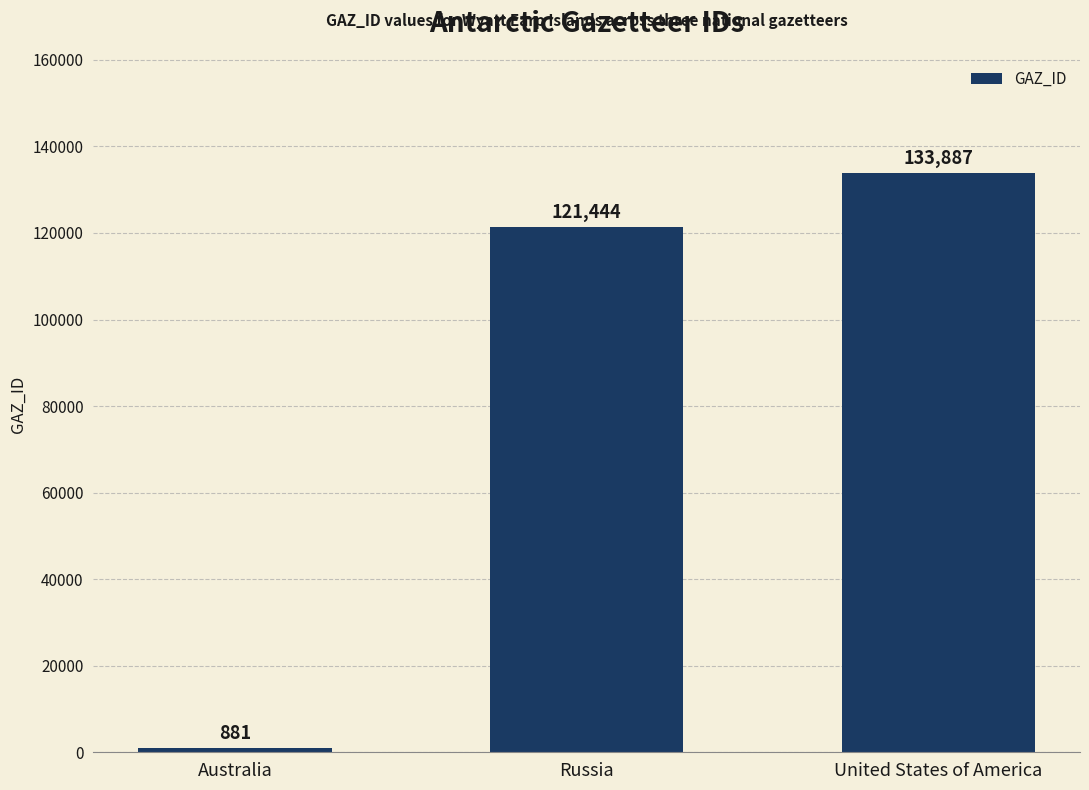

The value at Australia is 881. True or false?

True